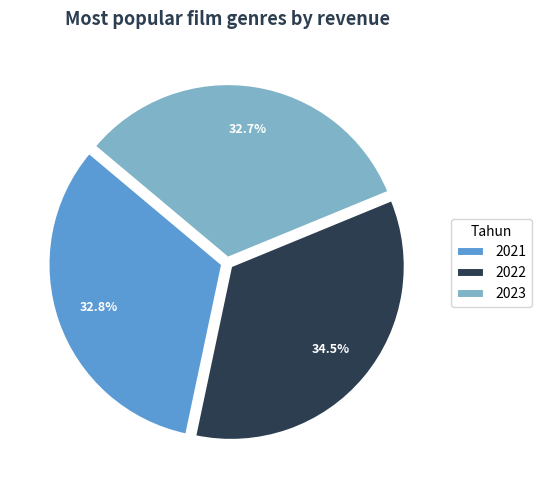

To the nearest percent, what portion does 2021 represent?

33%